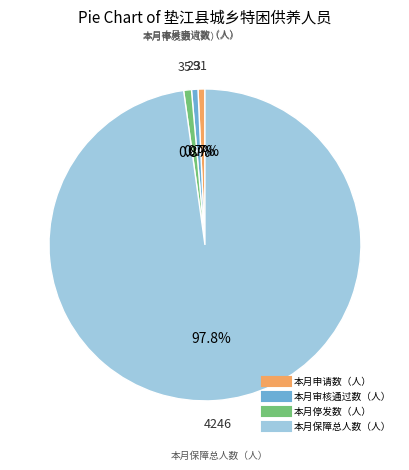

What percentage is the 本月审核通过数（人） slice, to the nearest percent?

1%